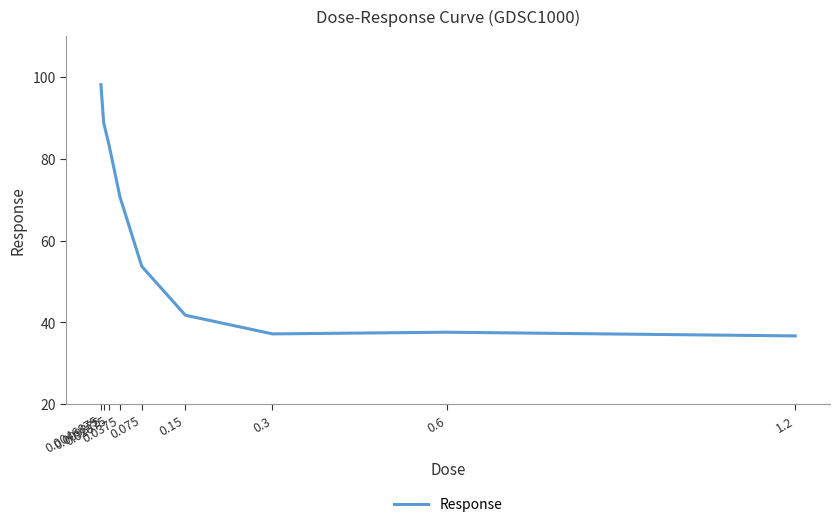

Reading left to right, extract all data points from this chart.

0.0046875=98.2	0.009375=88.9	0.01875=83.3	0.0375=70.7	0.075=53.7	0.15=41.7	0.3=37.2	0.6=37.6	1.2=36.7